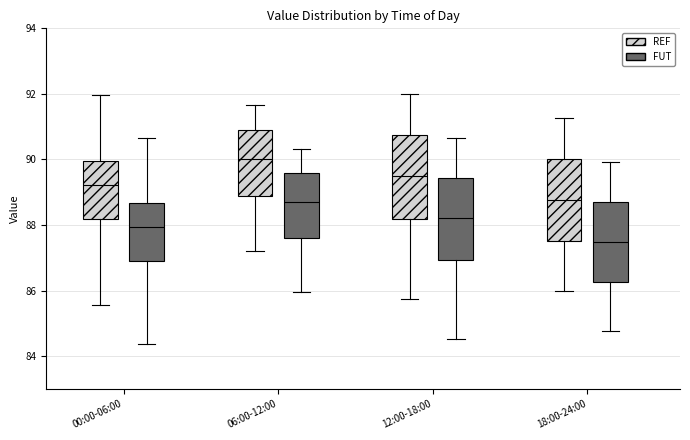

Reading left to right, transcribe this box plot: for each box, give where its median line is, the range the box spans, and where its two whiskers end, as read against the y-axis. The values are not printed on the chart, so give them approximately, as read against the axis.

00:00-06:00 (REF): median 89.2, box 88.2 to 90.0, whiskers 85.6 to 92.0
00:00-06:00 (FUT): median 88.0, box 87.0 to 88.6, whiskers 84.4 to 90.6
06:00-12:00 (REF): median 90.0, box 88.8 to 91.0, whiskers 87.2 to 91.6
06:00-12:00 (FUT): median 88.8, box 87.6 to 89.6, whiskers 86.0 to 90.4
12:00-18:00 (REF): median 89.6, box 88.2 to 90.8, whiskers 85.8 to 92.0
12:00-18:00 (FUT): median 88.2, box 87.0 to 89.4, whiskers 84.6 to 90.6
18:00-24:00 (REF): median 88.8, box 87.6 to 90.0, whiskers 86.0 to 91.2
18:00-24:00 (FUT): median 87.4, box 86.2 to 88.8, whiskers 84.8 to 90.0